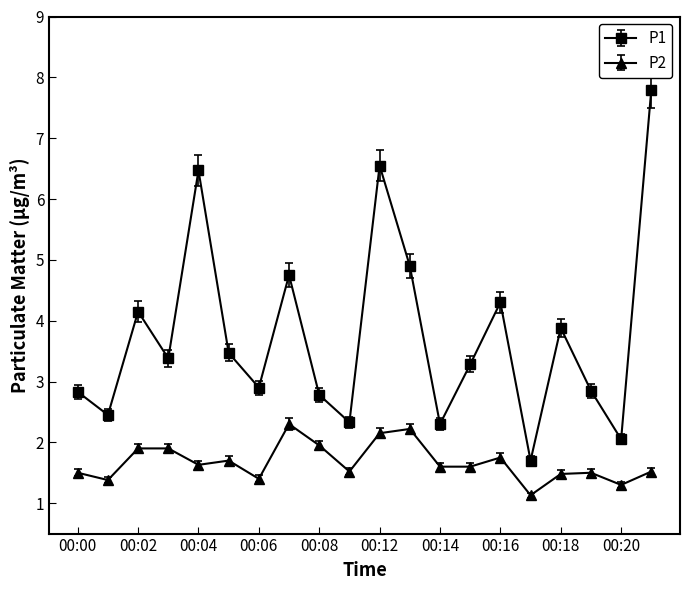

How many lines are shown in the chart?

2